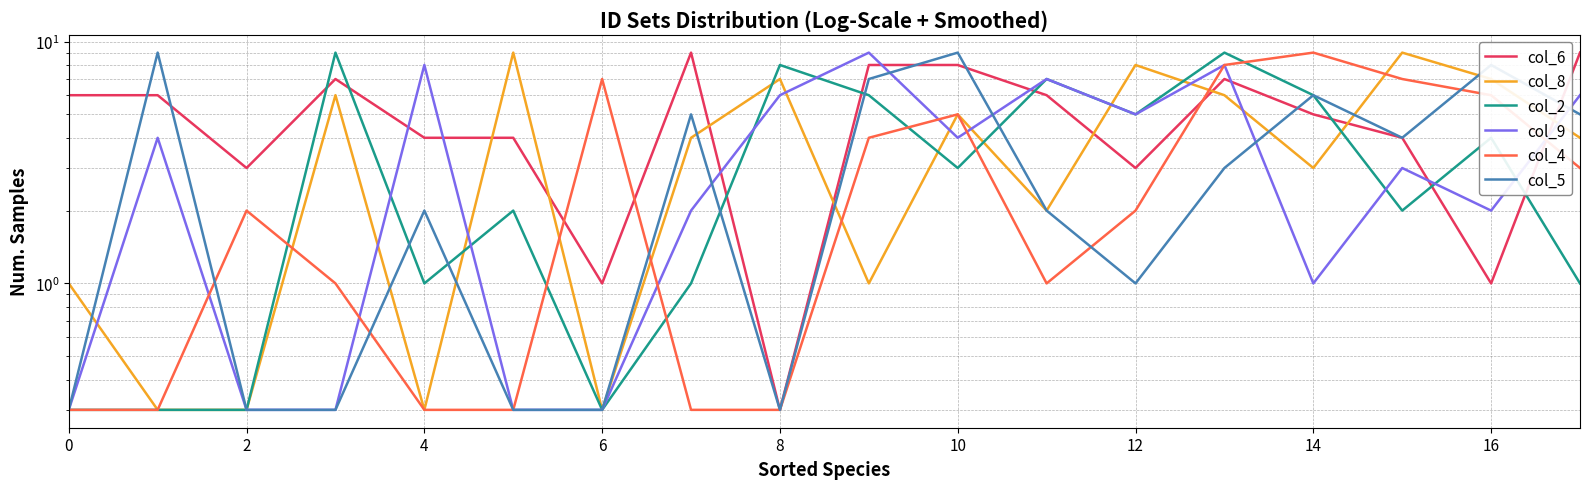

At which category is the sum across all series the highest?

13